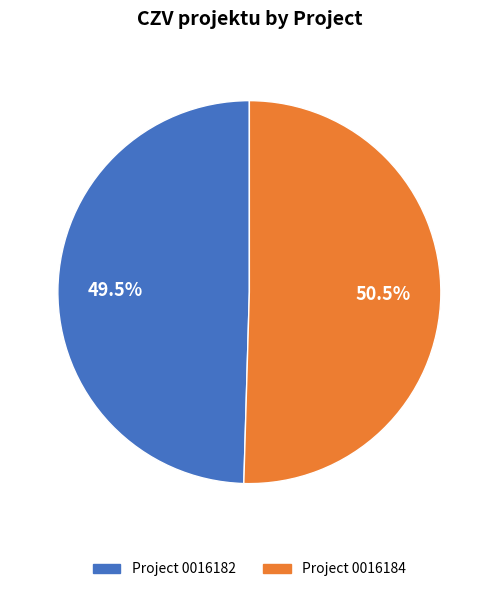

Is there any slice that represents more than half of the pie?

Yes